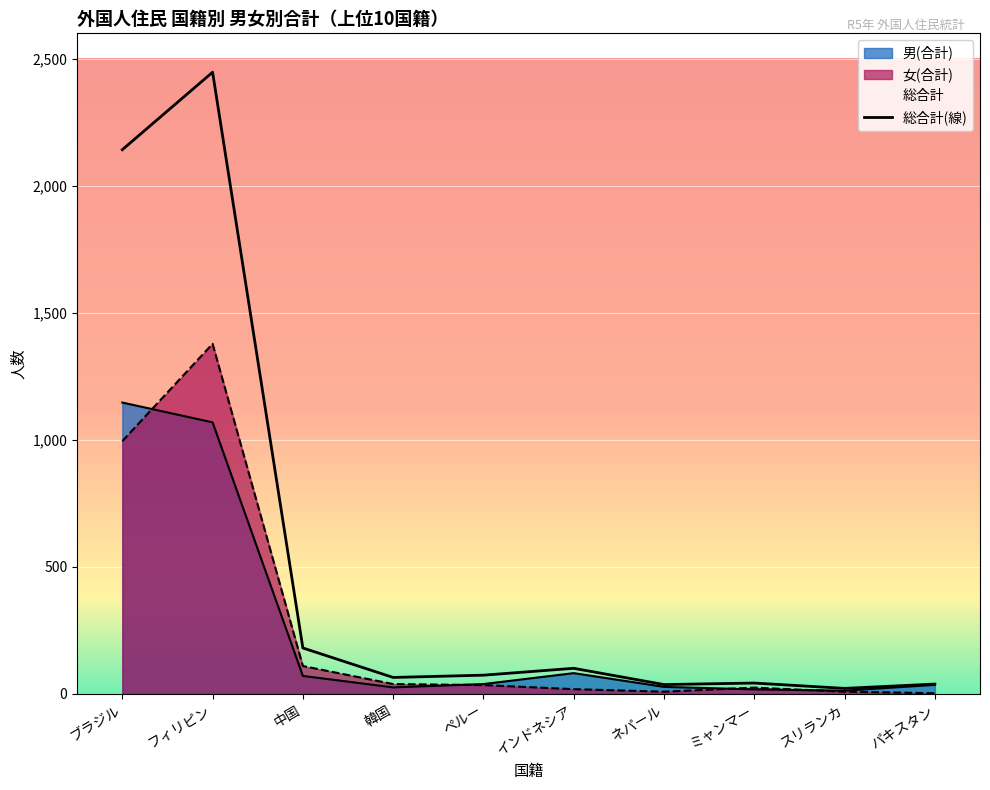

What is the sum of all 女(合計) values?

2622